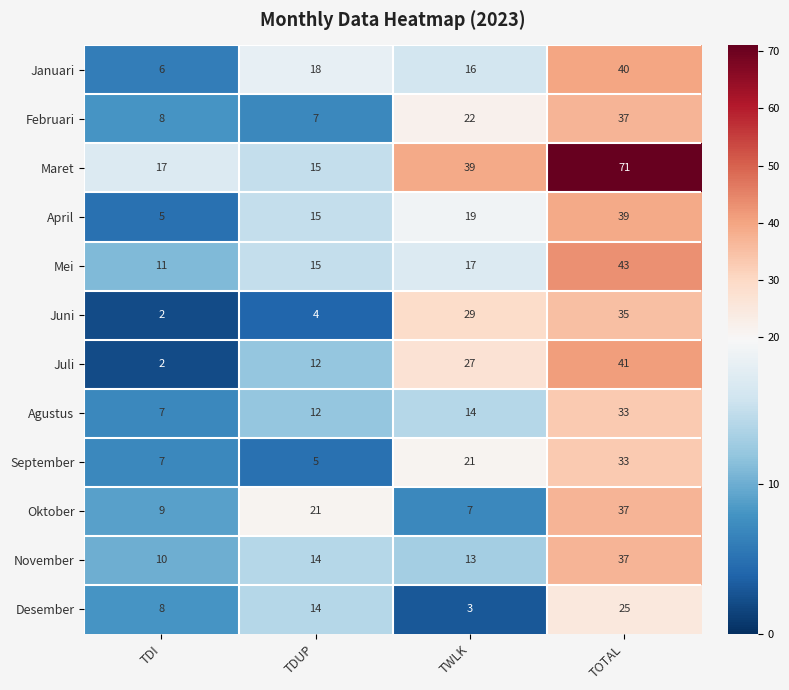

Is it true that April equals 15 at TDUP?

True